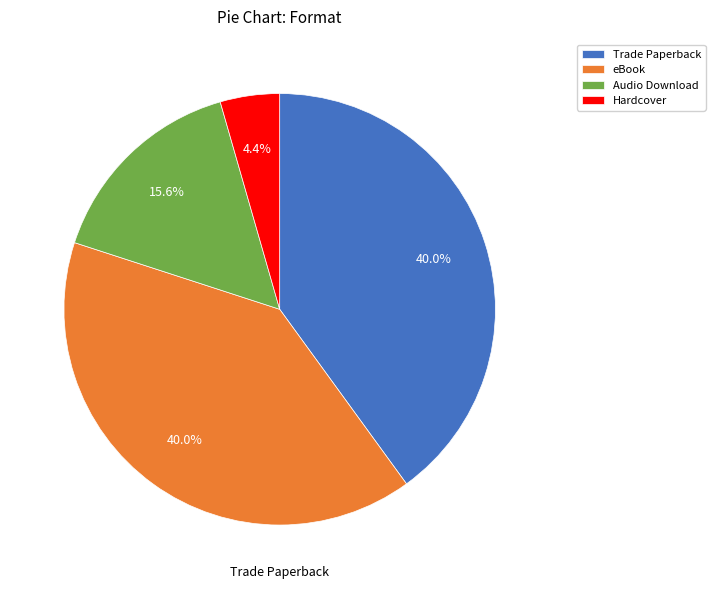

To the nearest percent, what portion does eBook represent?

40%